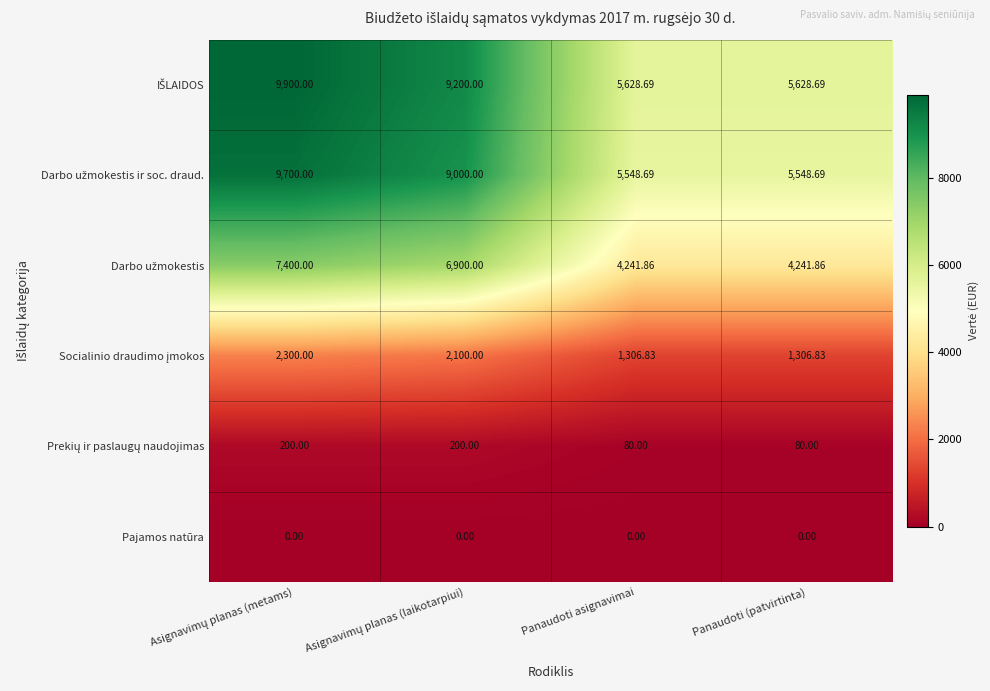

What is the maximum value shown in the chart?

9900.0